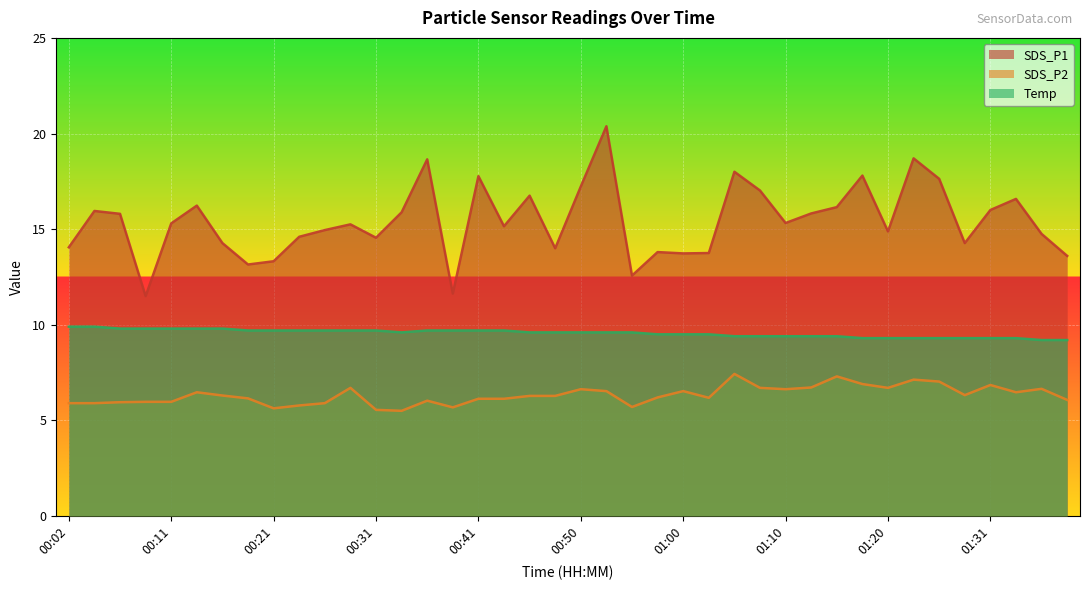

Where is the first local minimum for SDS_P1?

00:09